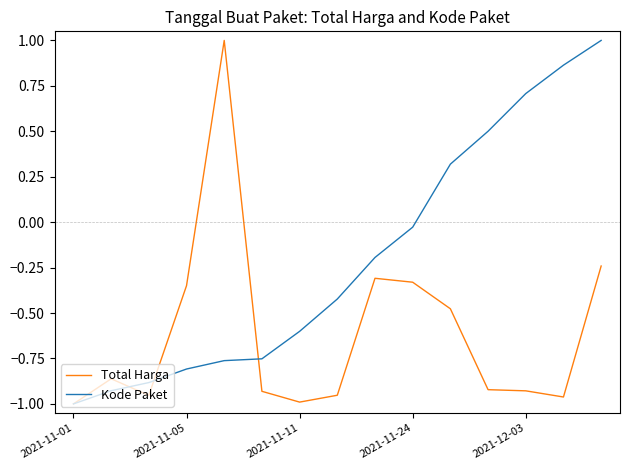

What is the highest value of the Kode Paket series?

1.0